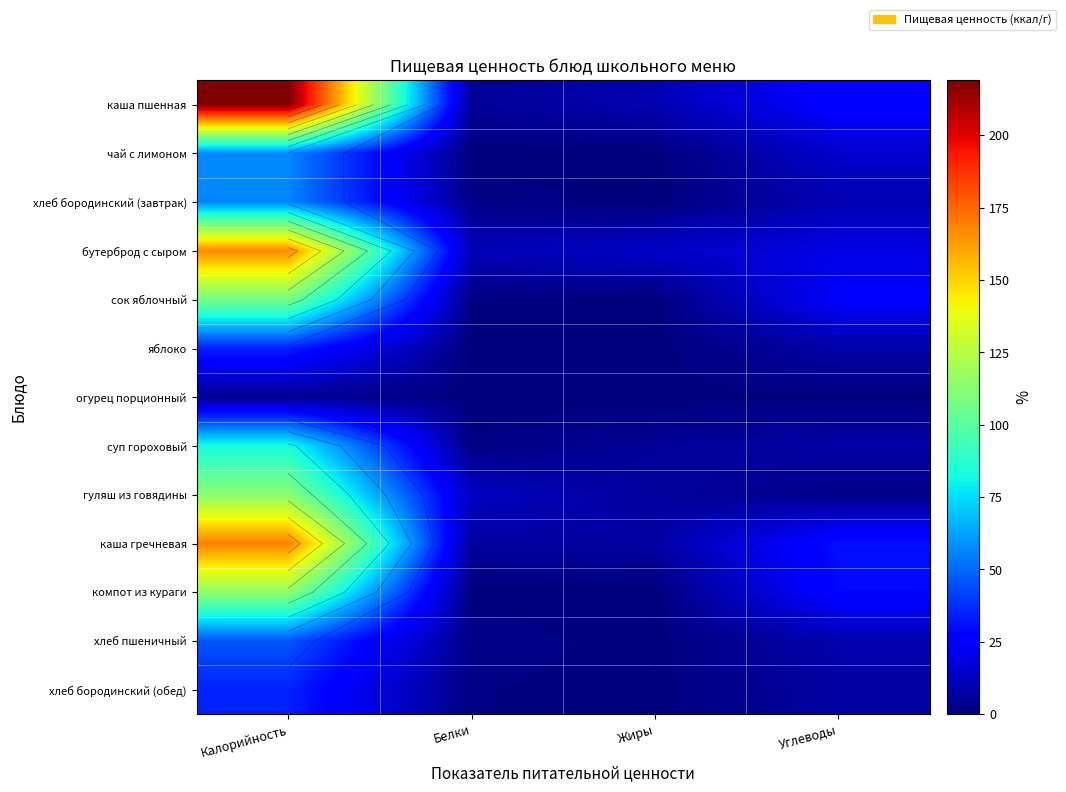

How many data points in бутерброд с сыром are less than 20?

2